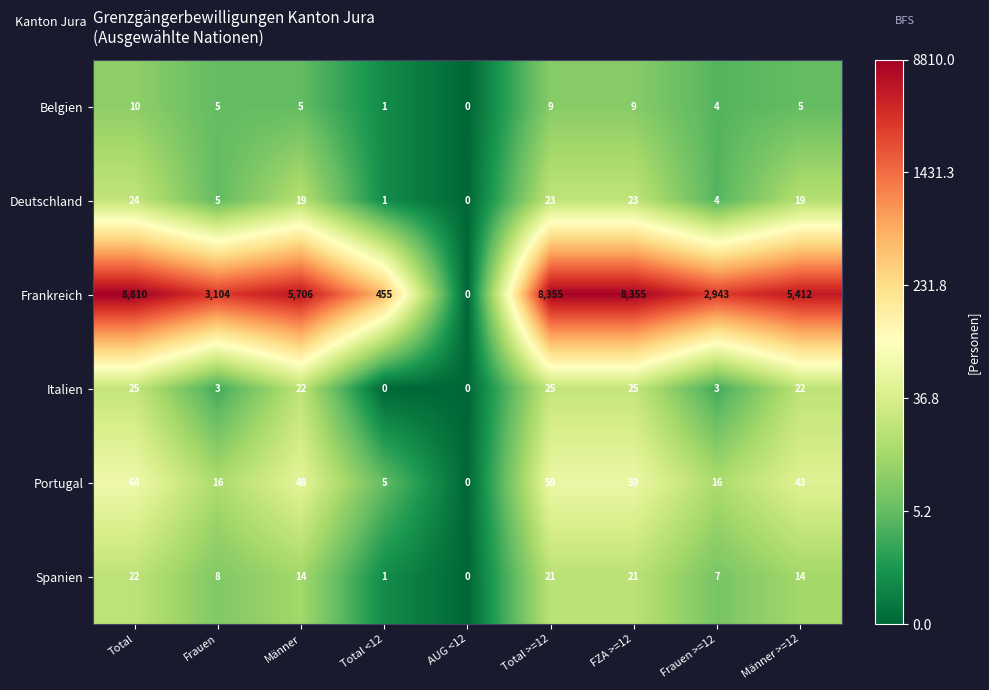

The Frankreich series shows 8810 at Total. True or false?

True